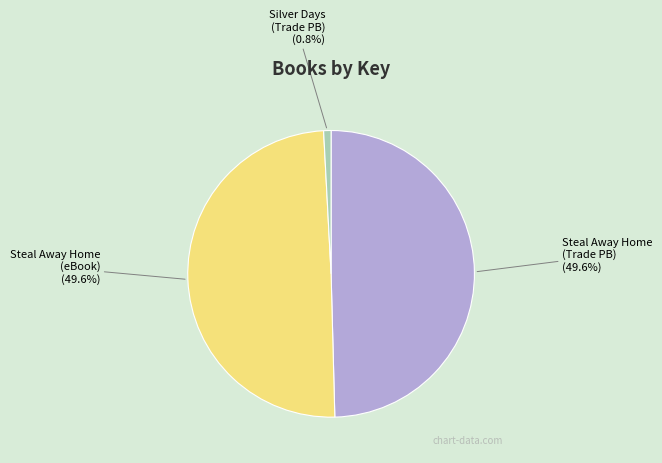

Combined, do Steal Away Home (Trade PB) (49.6%) and Silver Days (Trade PB) (0.8%) account for over 50%?

Yes